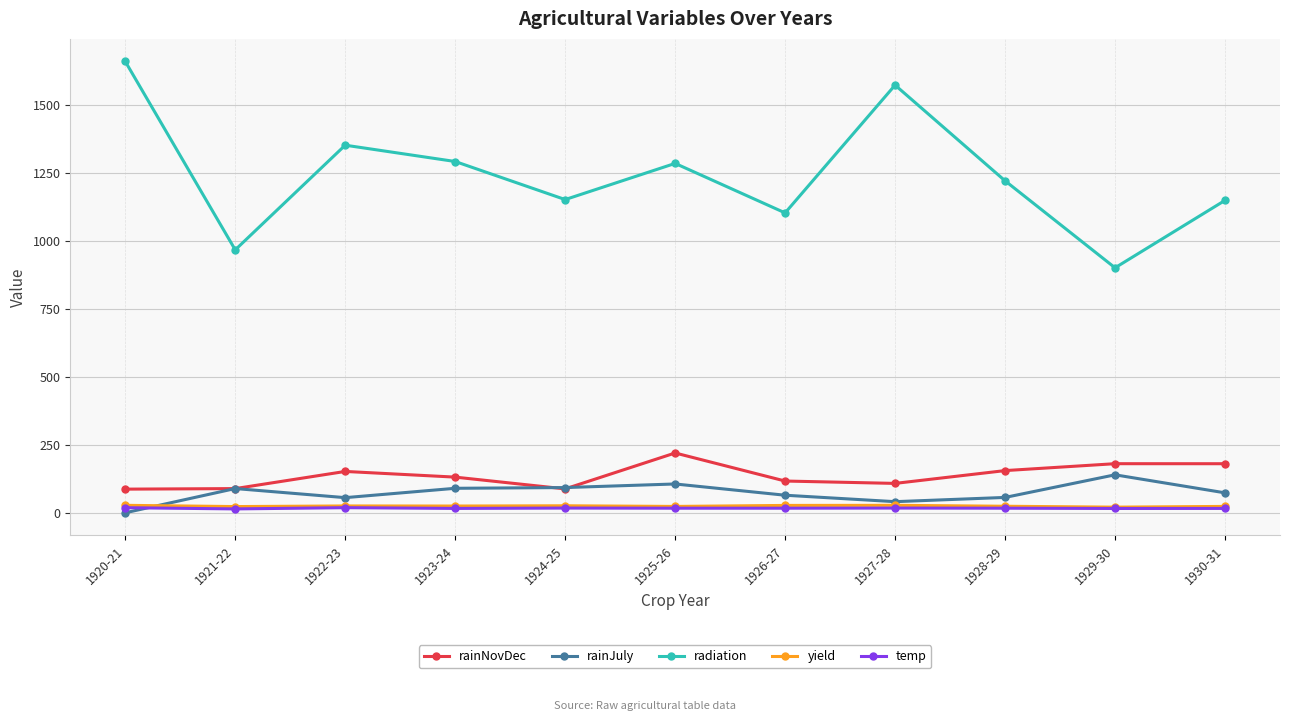

Does the chart display data point markers on the line(s)?

Yes